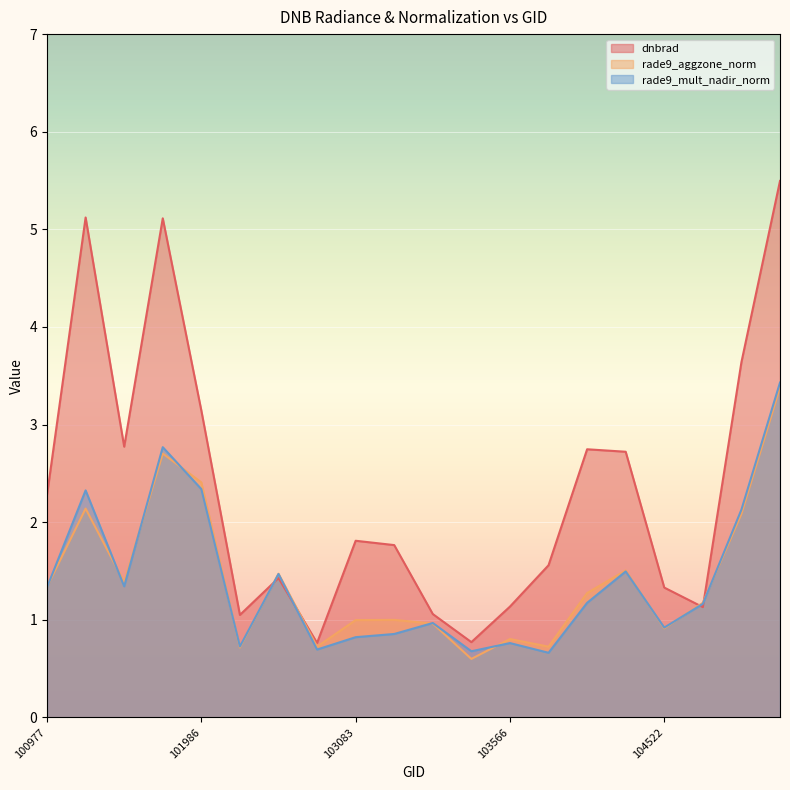

What is the total value across all series at 103448?

2.0